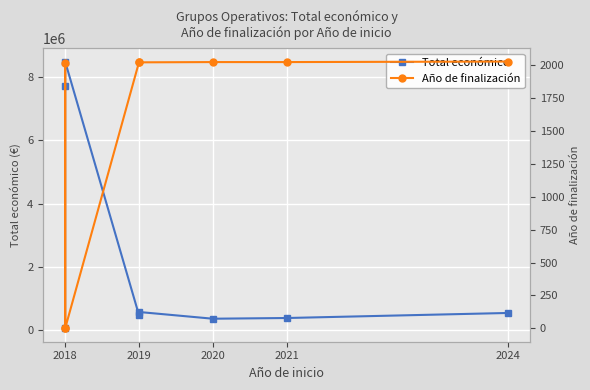

At how many categories does at least one series exceed 2279321?

2